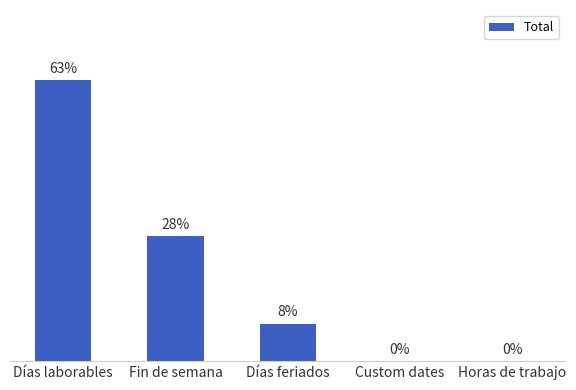

What is the approximate value at Días laborables?

63.4